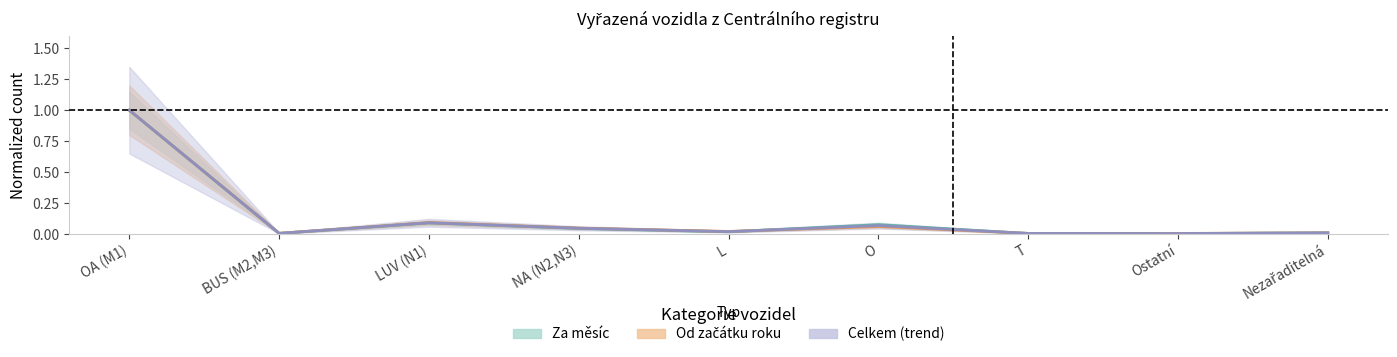

Which series changed the most between L and O?

Za měsíc